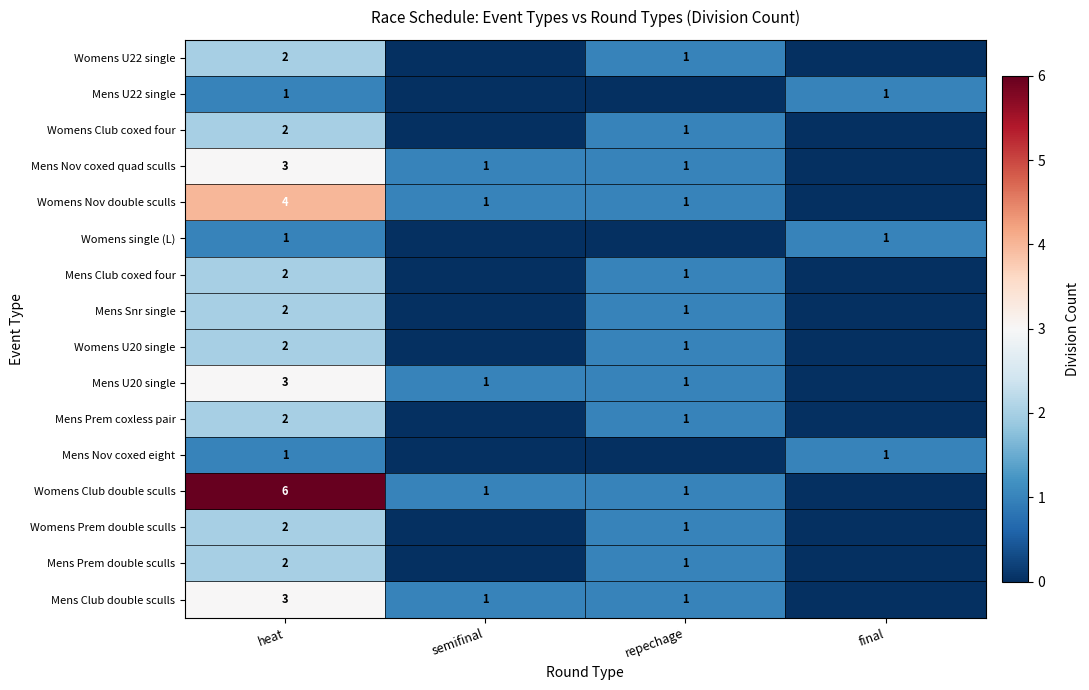

What is the total value across all series at heat?

38